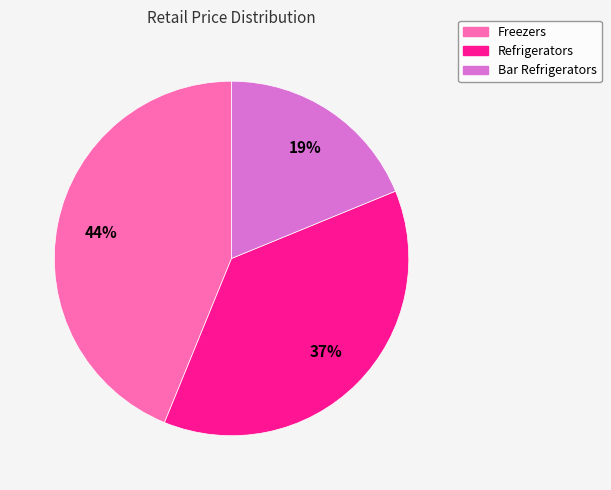

To the nearest percent, what is the difference between the largest and smallest slice percentages?

25%